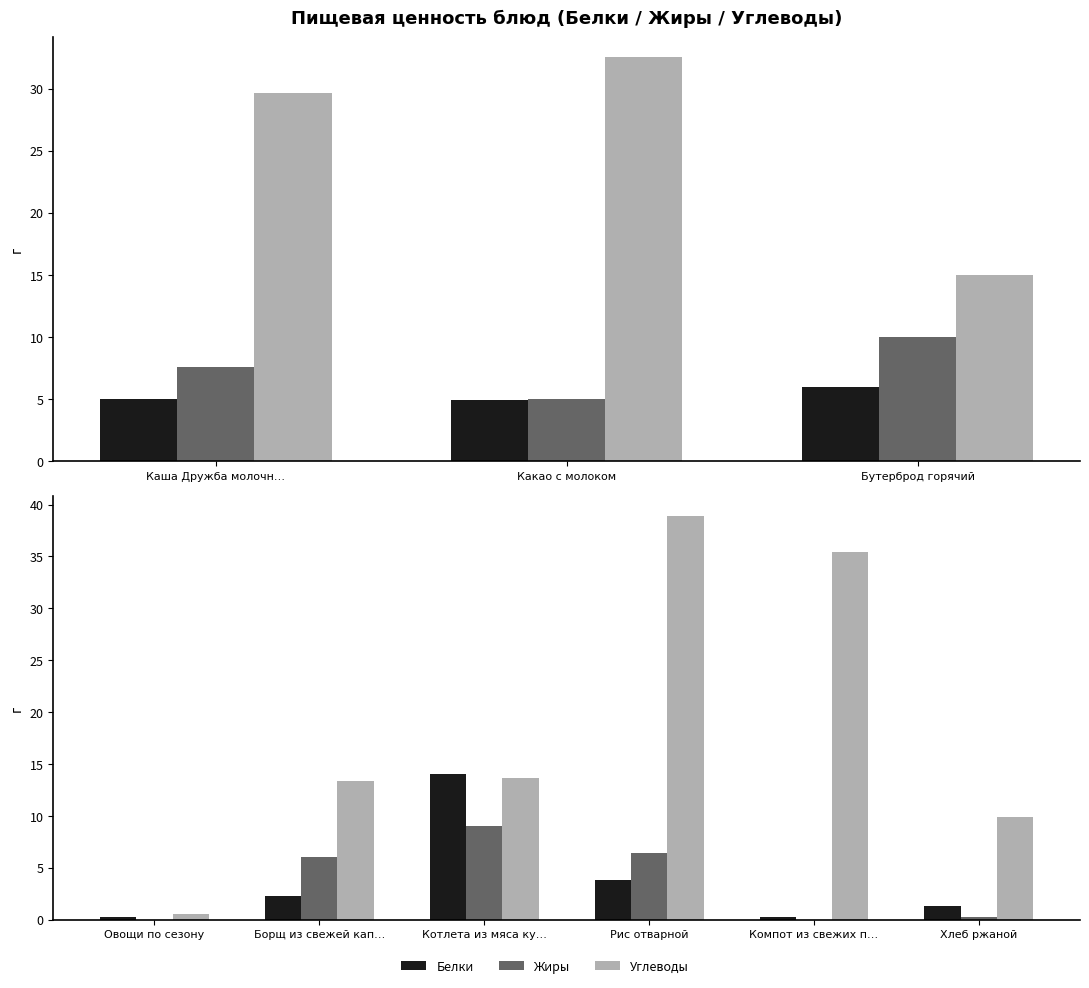

What are all the series names shown in the legend?

Белки, Жиры, Углеводы